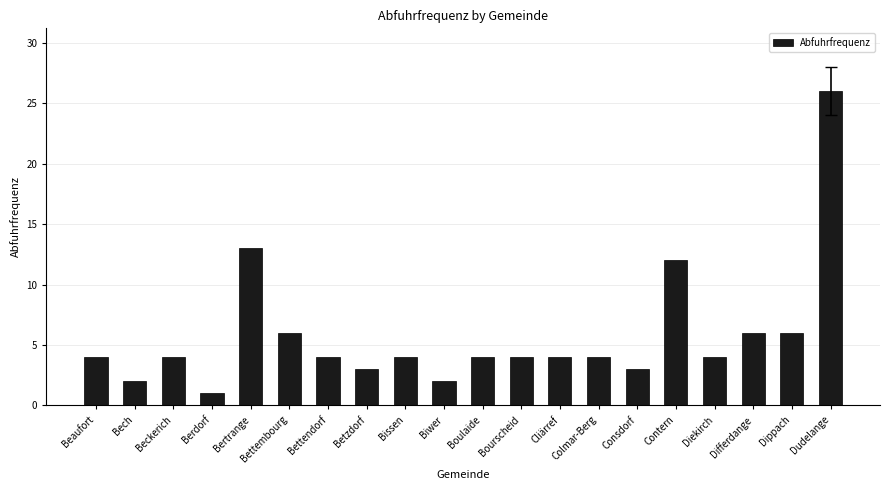

What is the value of the 15th bar from the left?

3